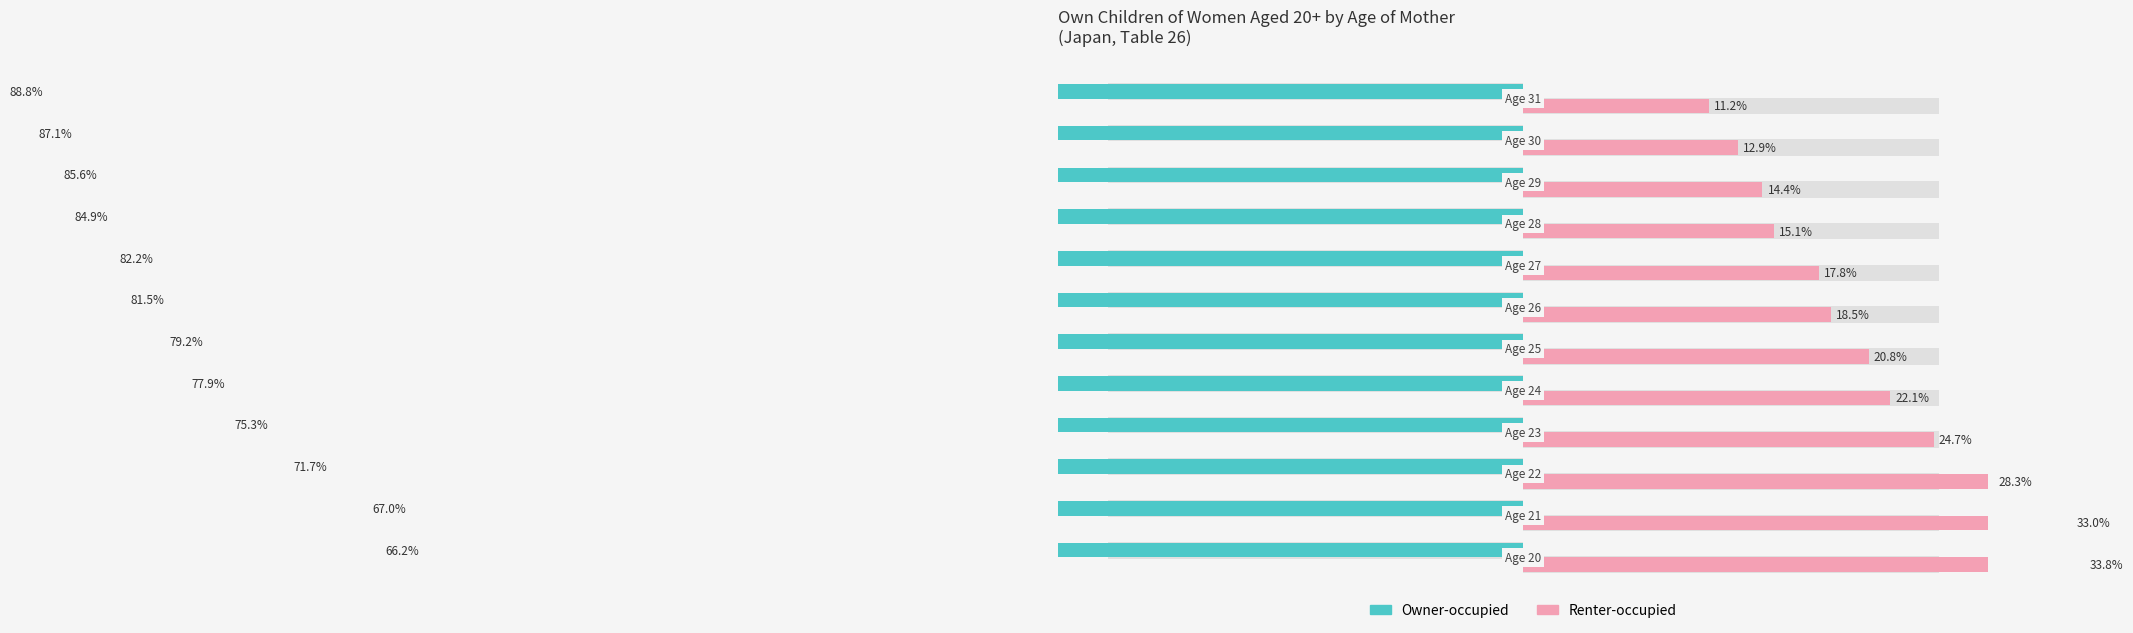

How many bars are there in each group?

2